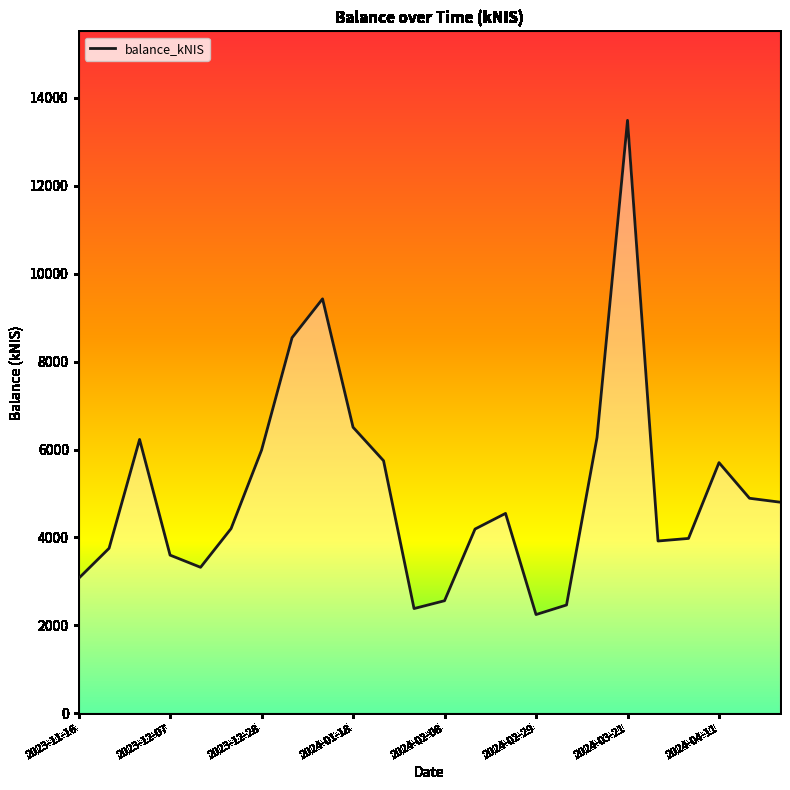

What is the maximum value shown in the chart?

13488.4